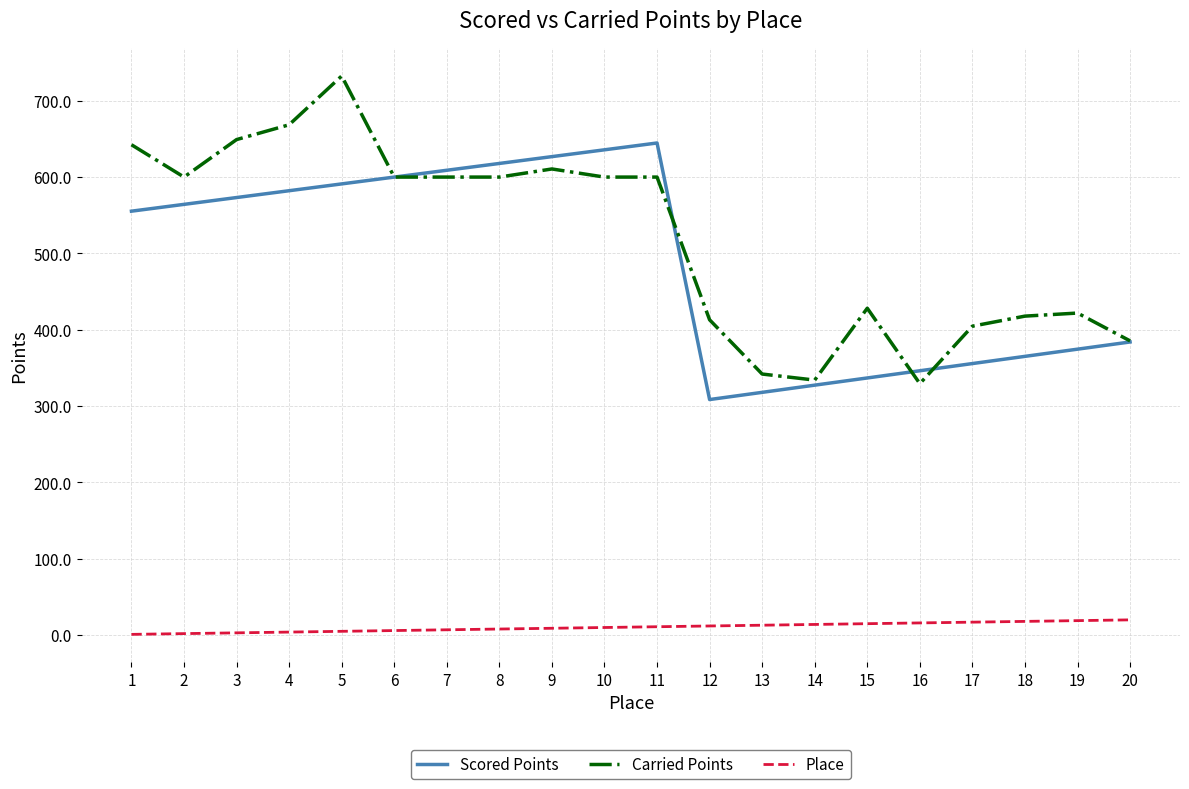

What are all the series names shown in the legend?

Scored Points, Carried Points, Place